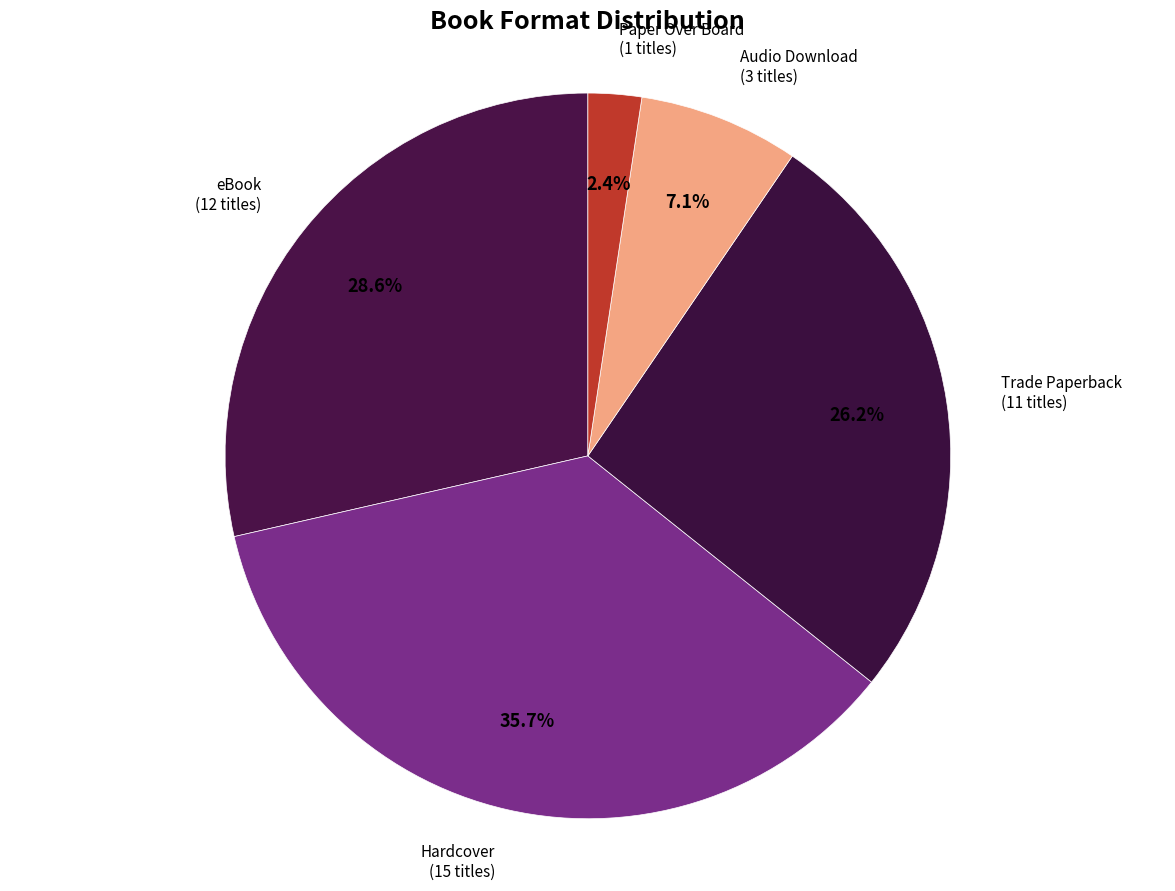

How many slices are in this pie chart?

5